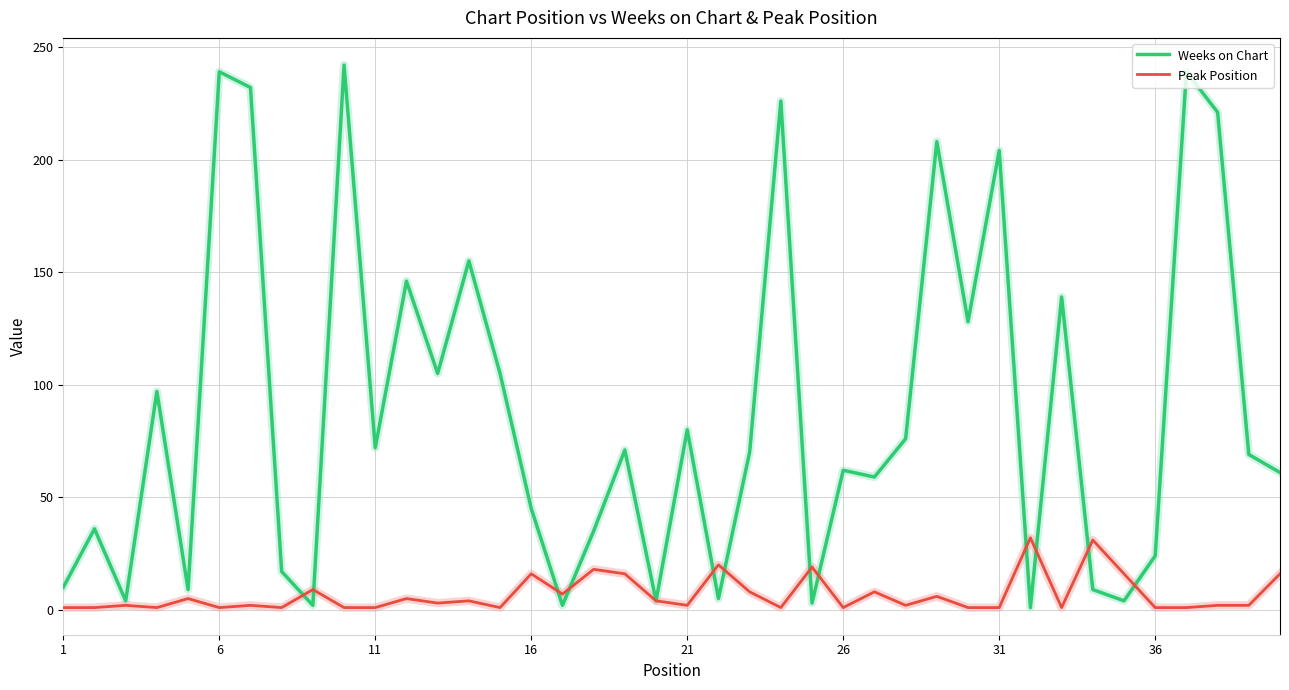

Which series has the widest spread of values?

Weeks on Chart